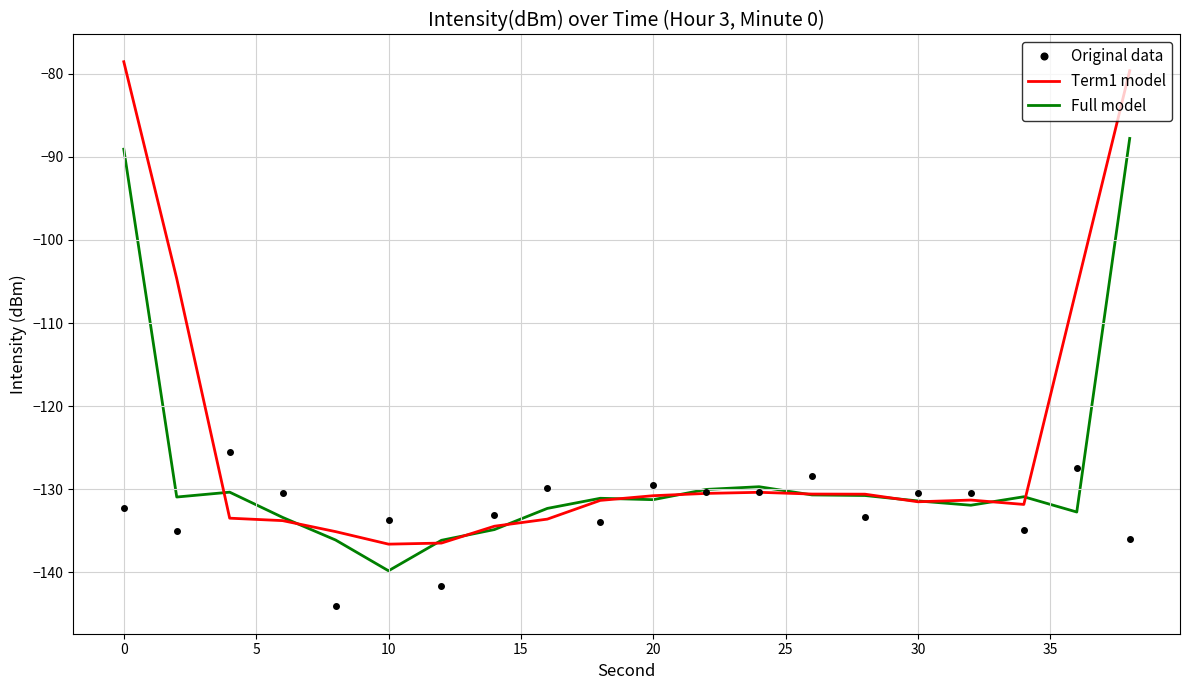

What is the minimum value shown in the chart?

-144.1